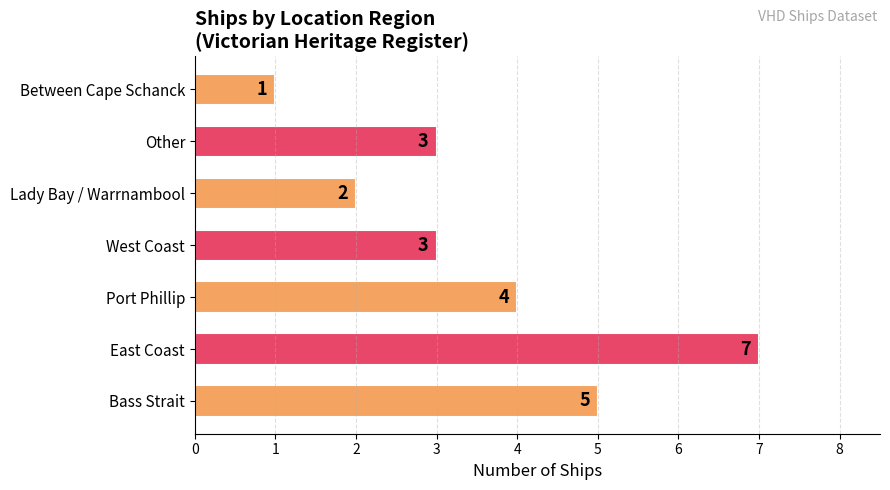

The value at Other is 1. True or false?

False